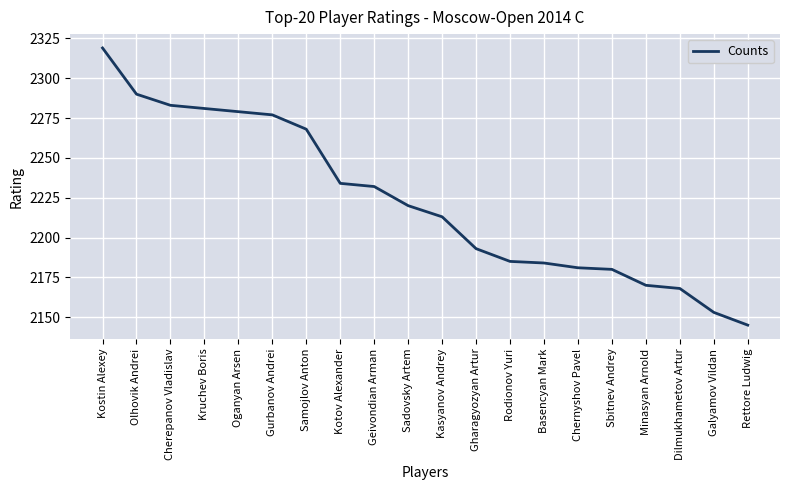

Where does the data first go above 2220?

Kostin Alexey